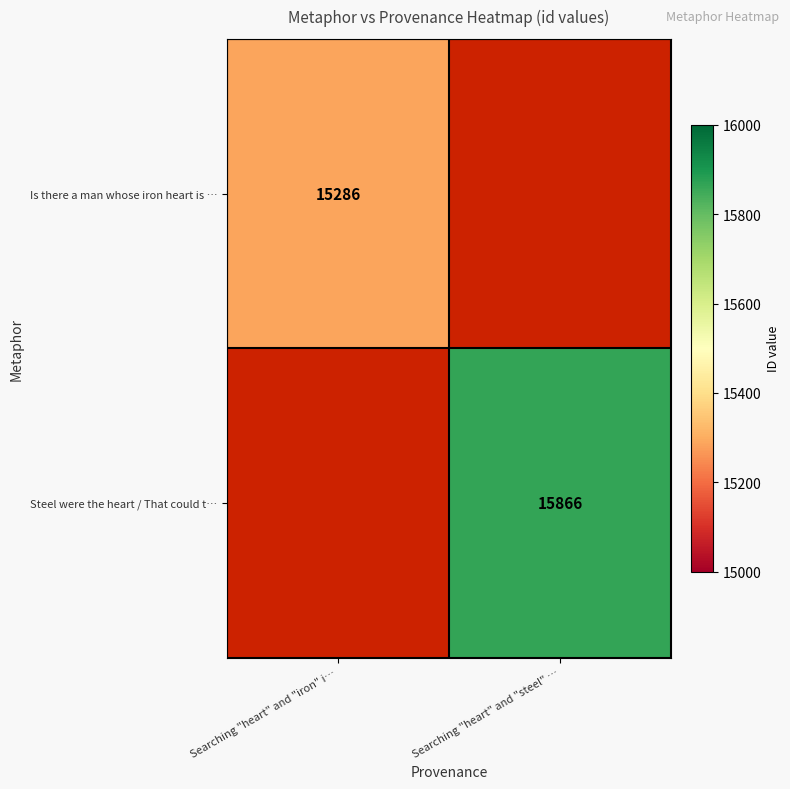

The Steel were the heart / That could t… series shows 15866 at Searching "heart" and "steel" …. True or false?

True